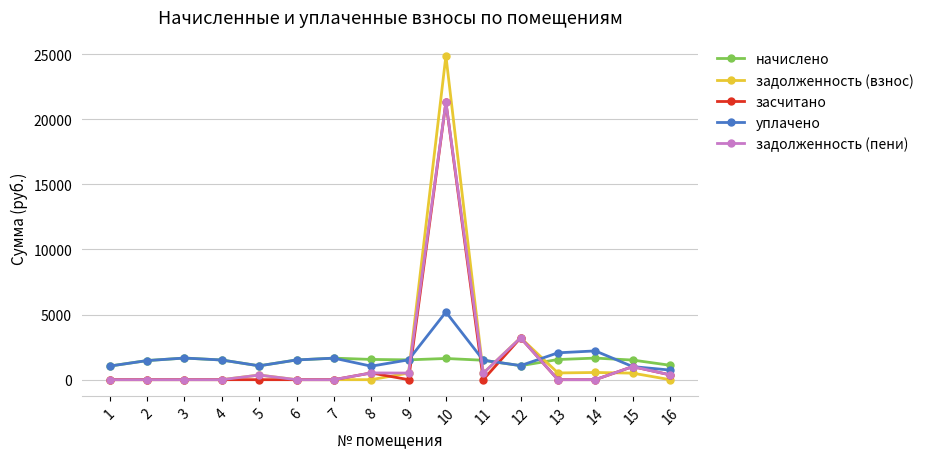

The value of начислено at 12 is 1074.2. True or false?

True